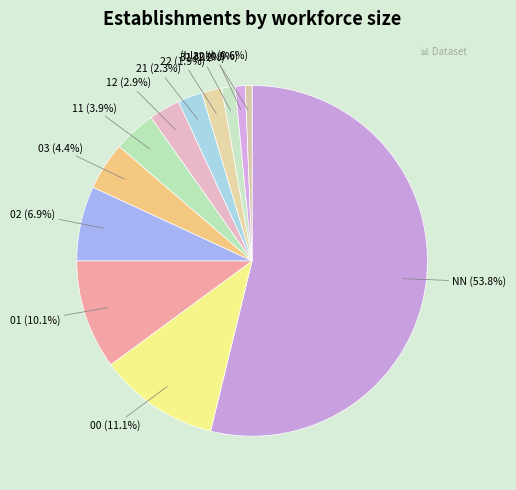

How many segments does this pie chart have?

12